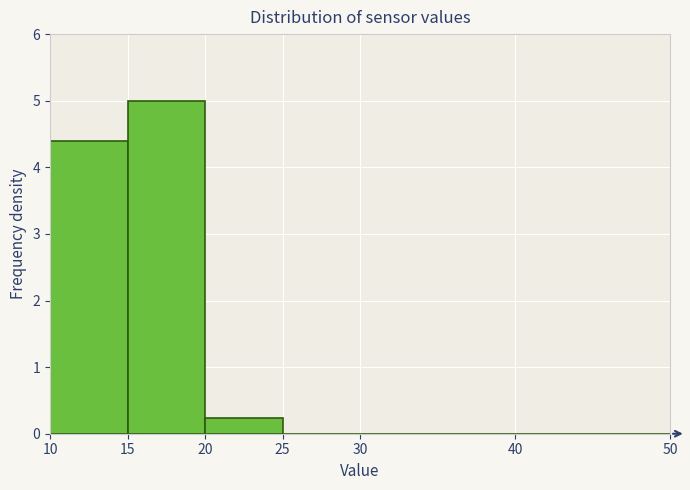

How tall is the bar that spans 10 to 15 on the x-axis? The values are not printed on the chart, so give them approximately, as read against the axis.

4.4